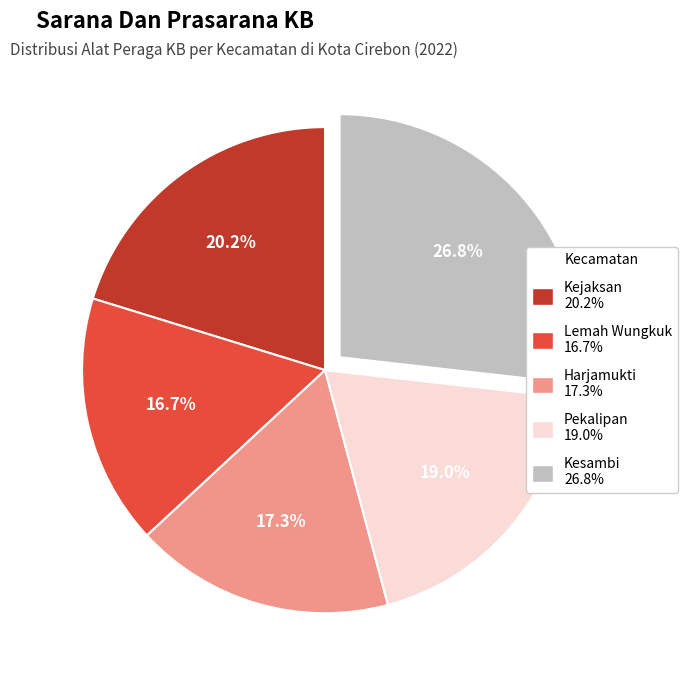

What percentage is the Harjamukti slice, to the nearest percent?

17%